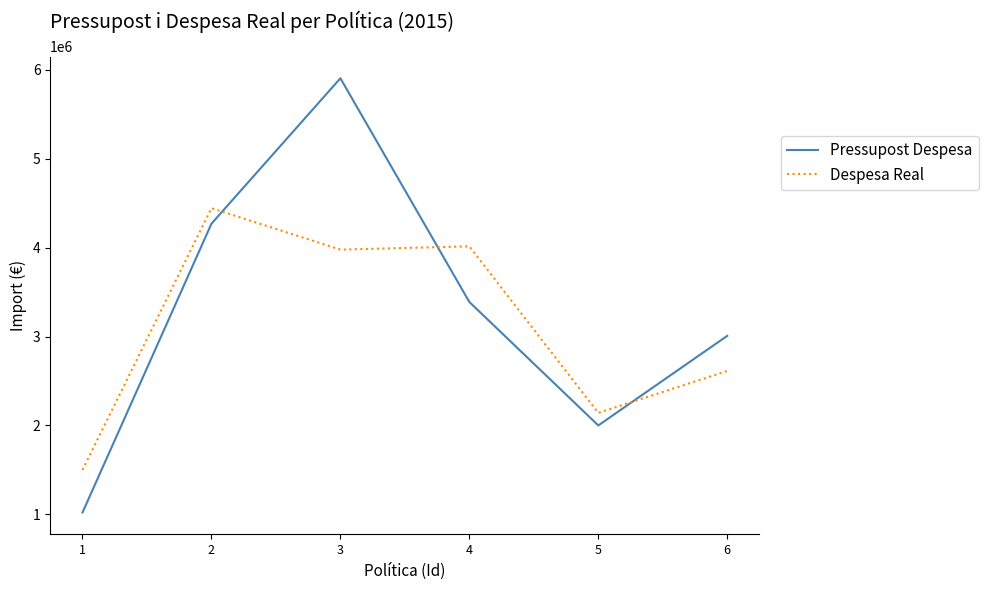

What is the smallest value displayed?

1021041.8